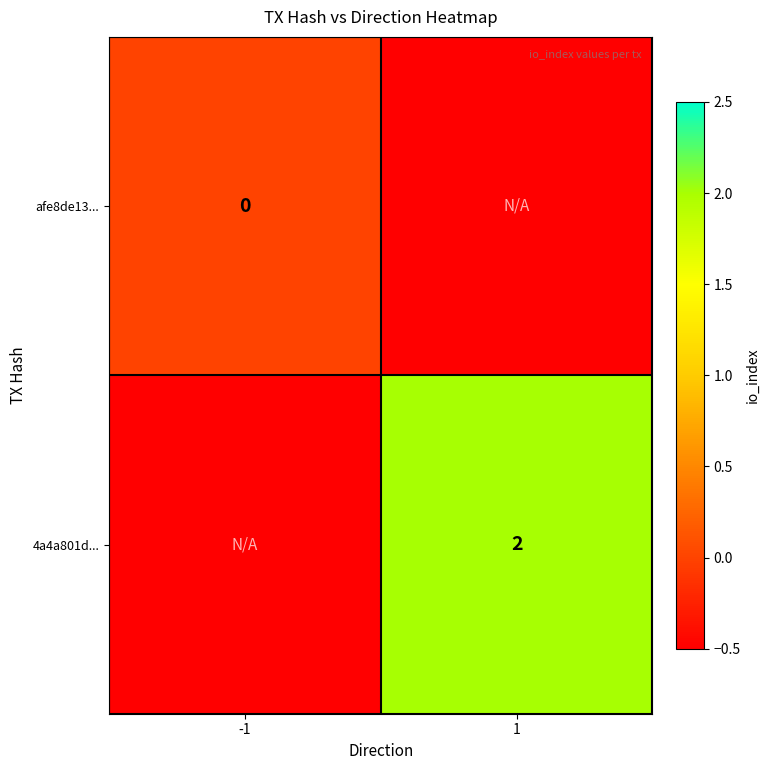

The 4a4a801d... series shows 0.8 at 1. True or false?

False